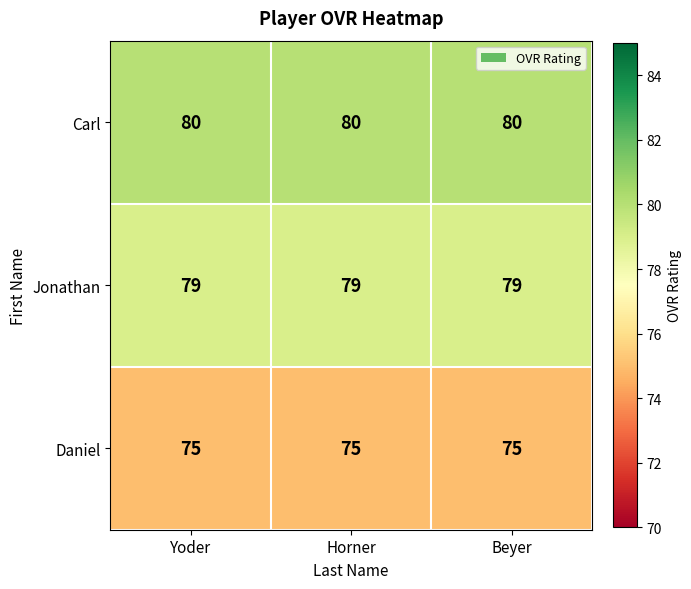

What is the sum of the Carl values at Yoder and Horner?

160